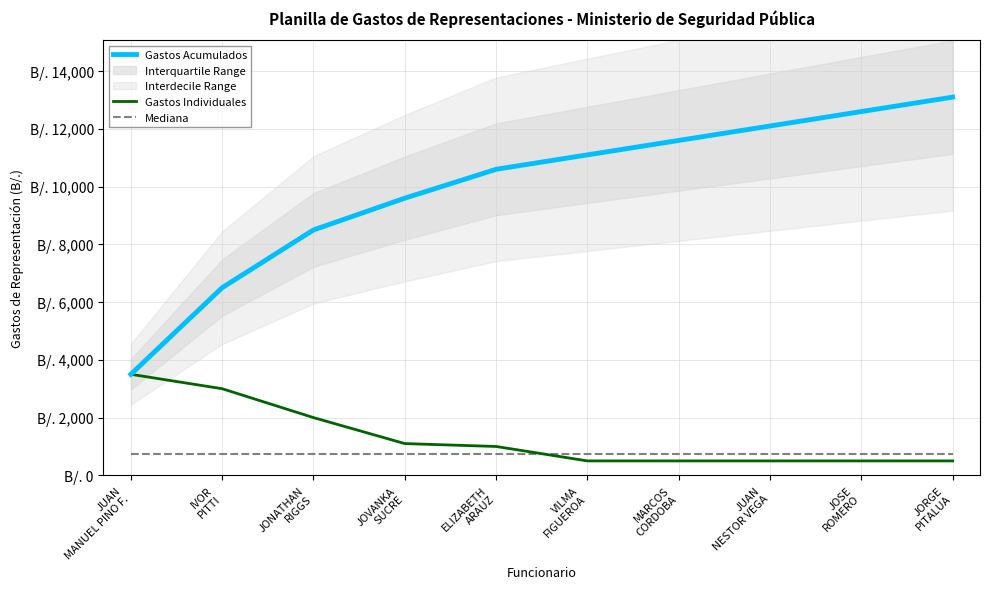

What is the sum of all Gastos Acumulados values?

99200